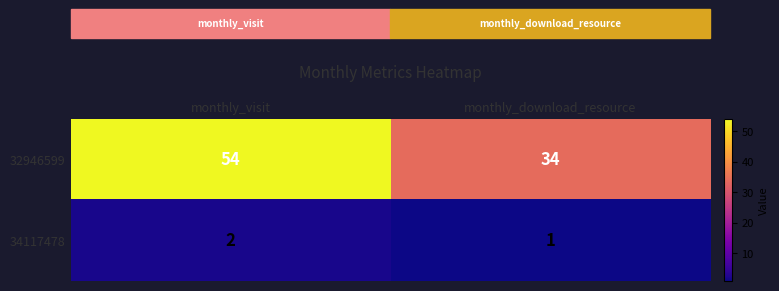

How many data points does each series have?

2